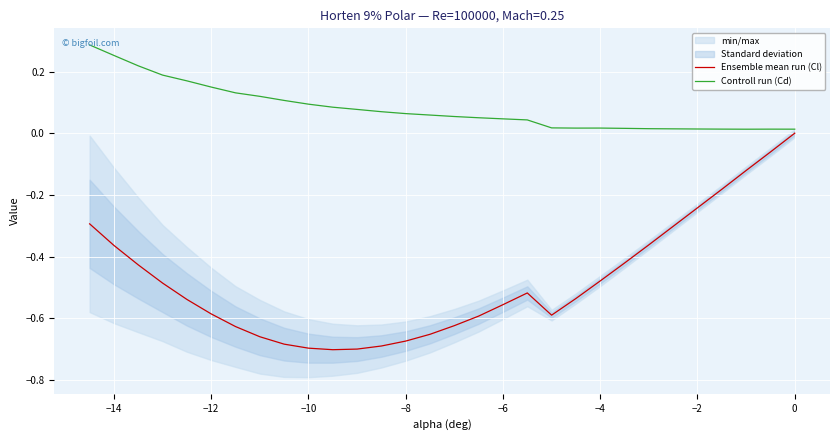

What is the difference between the maximum and minimum values in the Ensemble mean run (Cl) series?

0.7